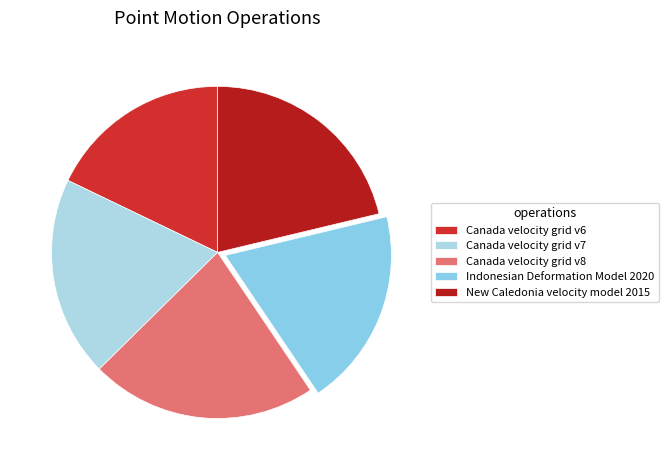

How many slices are in this pie chart?

5